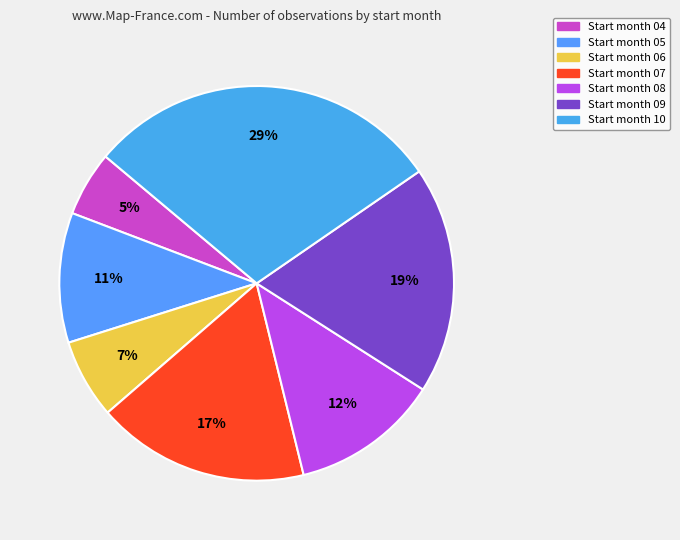

How many slices are in this pie chart?

7